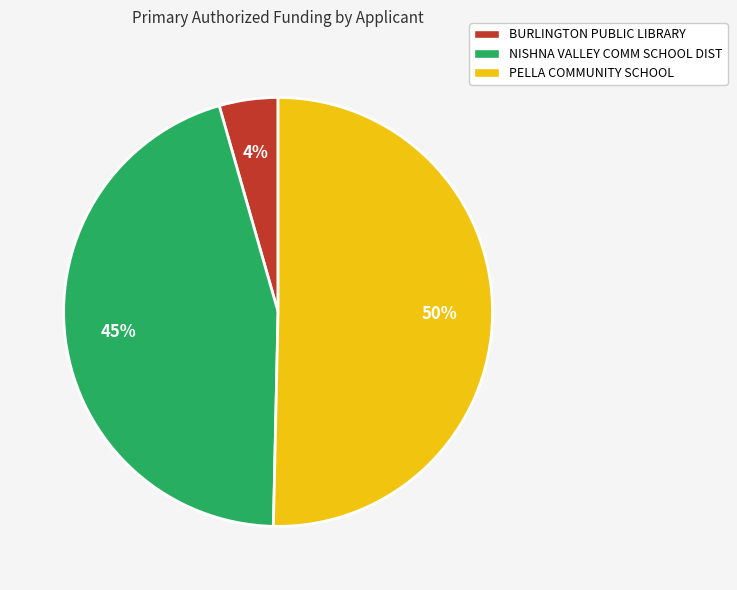

How many slices are in this pie chart?

3